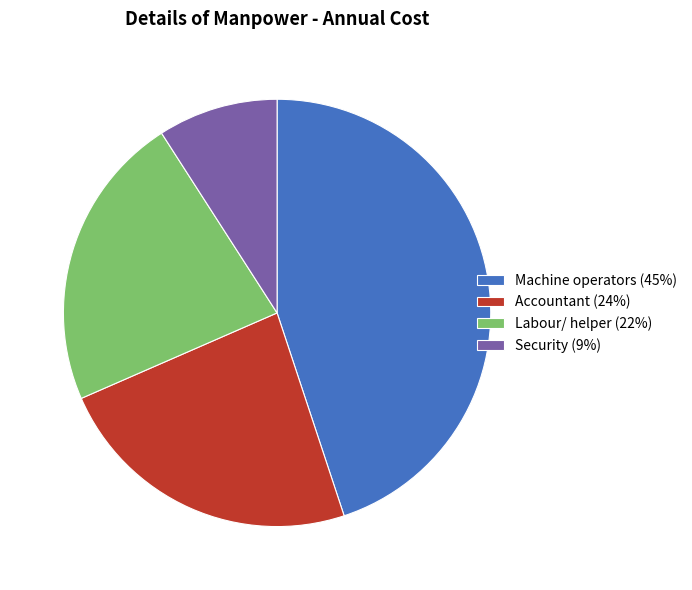

Do Machine operators (45%) and Labour/ helper (22%) together represent more than half of the pie?

Yes